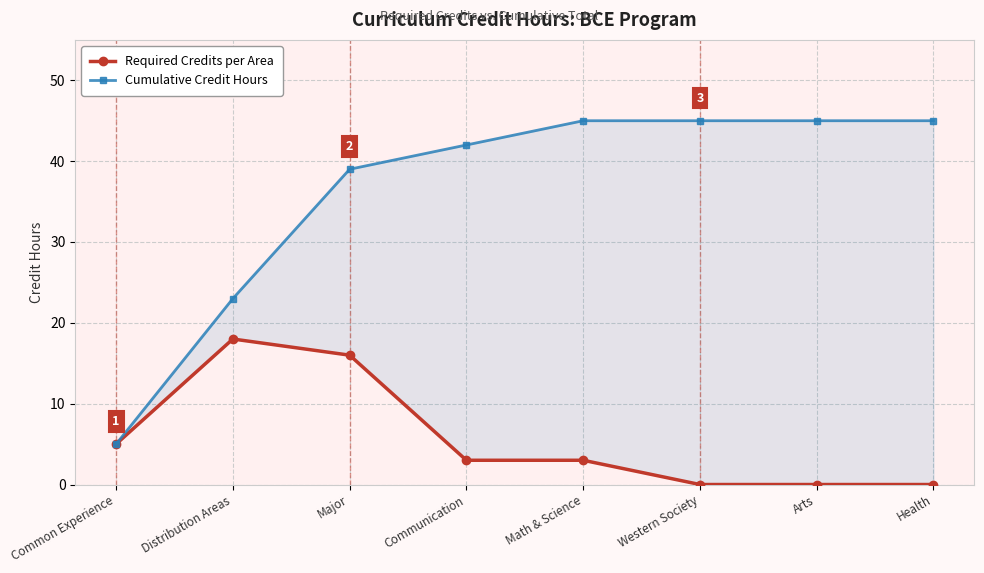

True or false: Cumulative Credit Hours has a value of 39 at Major.

True